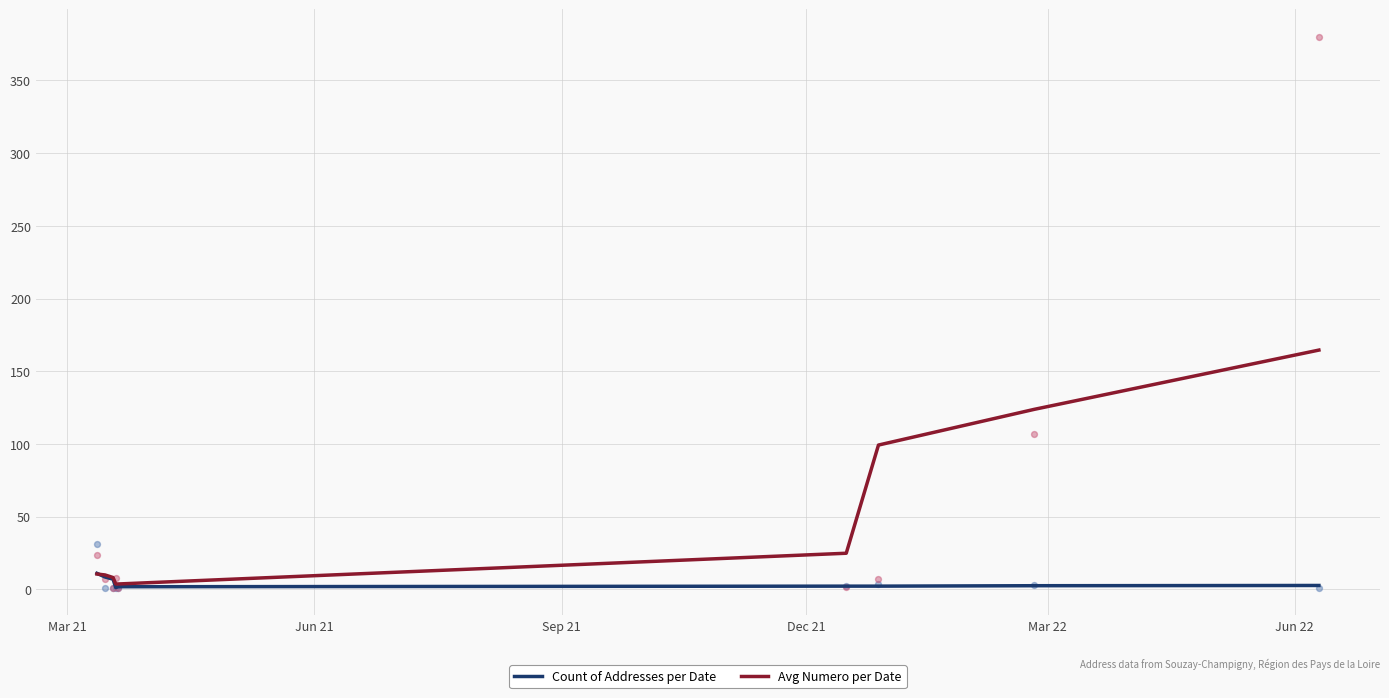

Is the value of Avg Numero per Date at 6 greater than the value of Count of Addresses per Date at Dec 21?

Yes